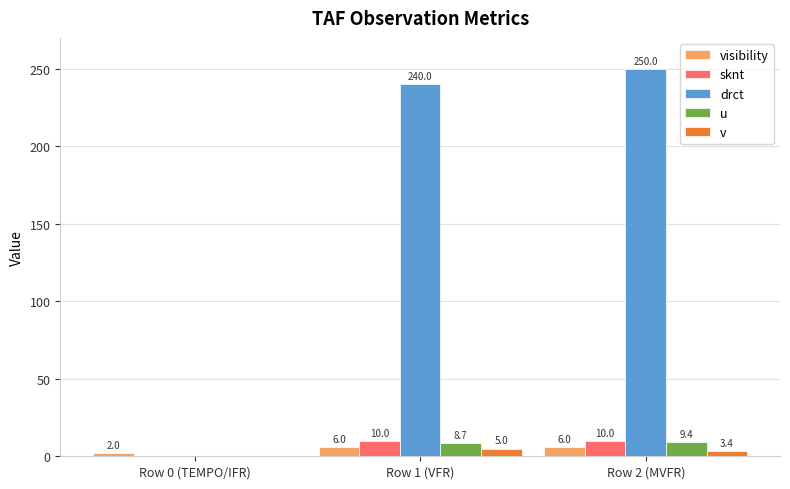

At which category is the sum across all series the highest?

Row 2 (MVFR)